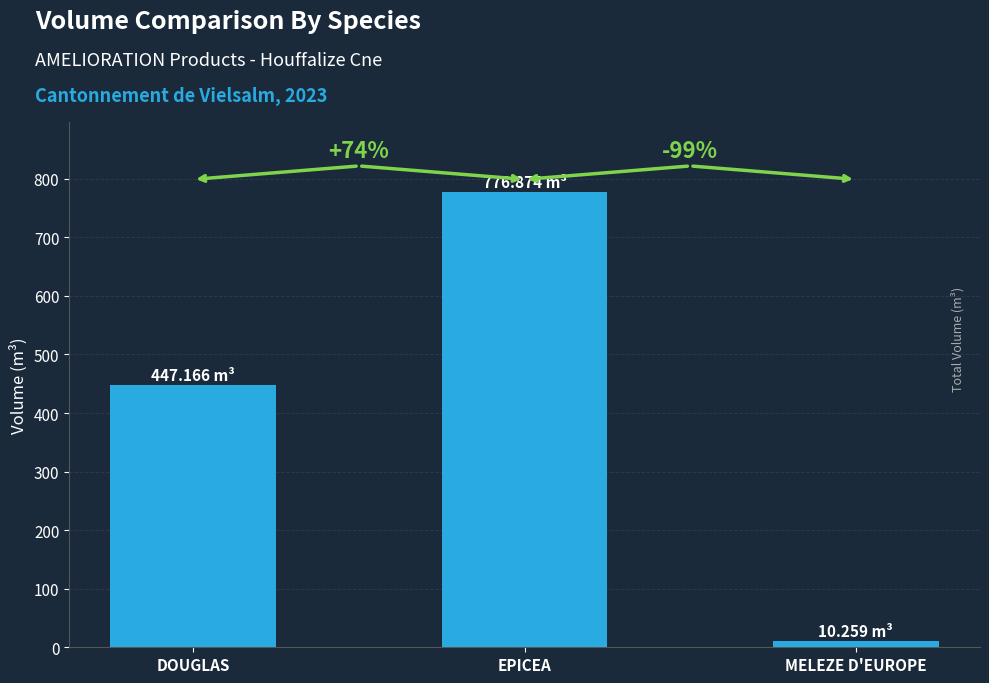

Are the bars horizontal?

No